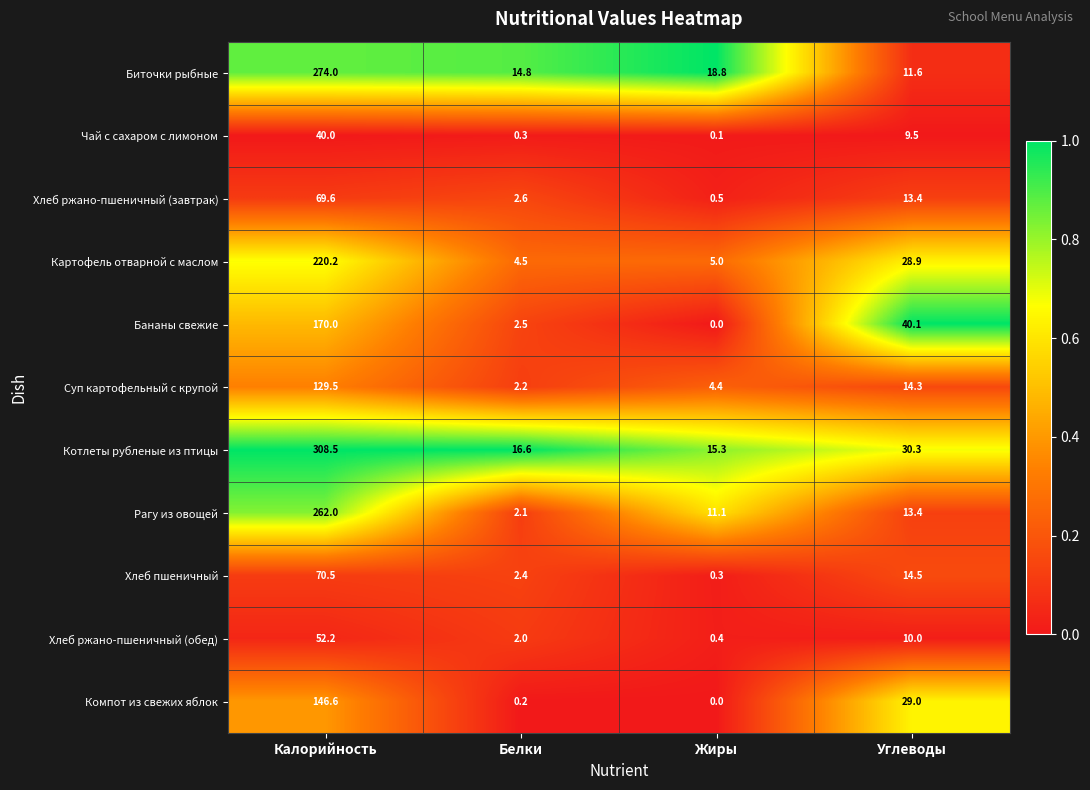

What is the difference between the highest and lowest values at Жиры?

18.8